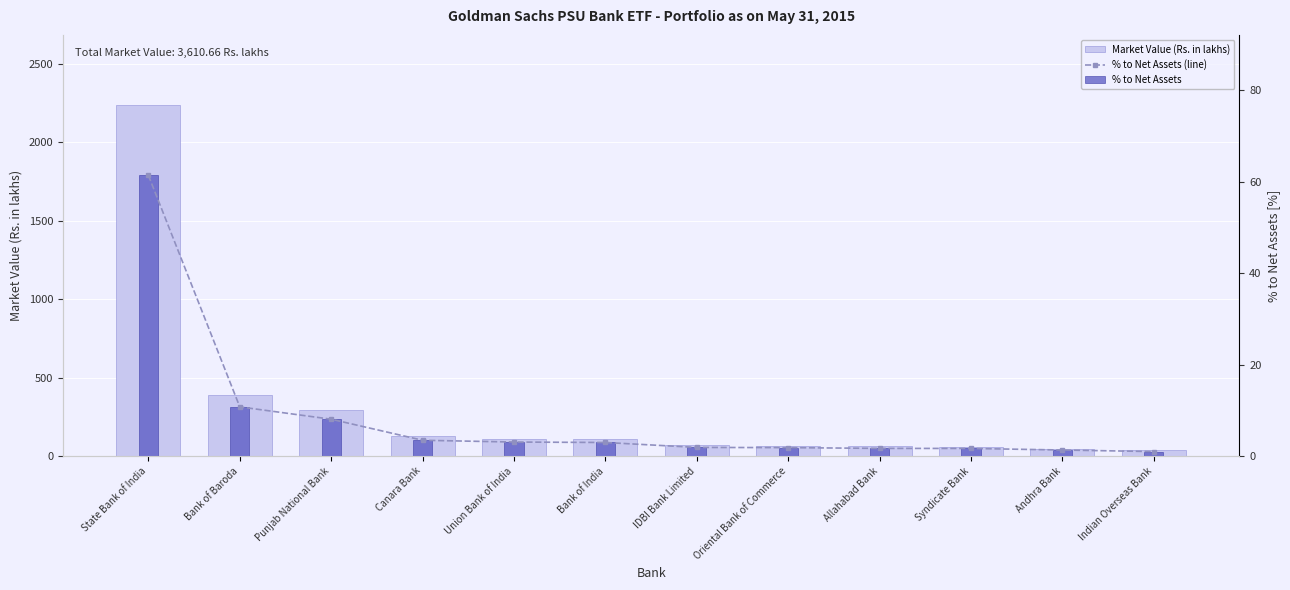

Which series changed the most between Union Bank of India and Syndicate Bank?

Market Value (Rs. in lakhs)